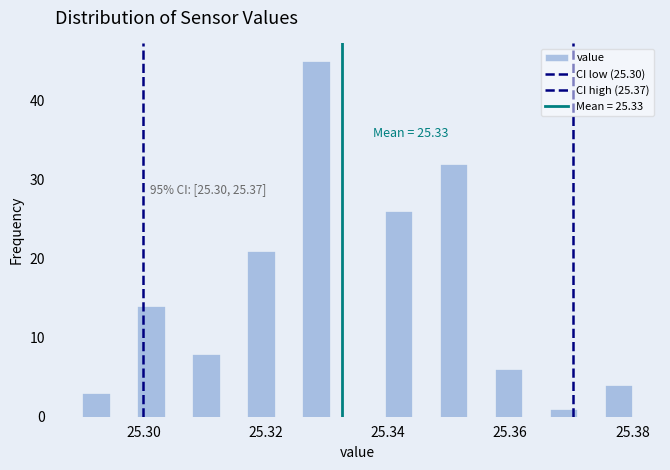

Read against the x-axis, roughly where is the centre of the tallest bar?

25.328